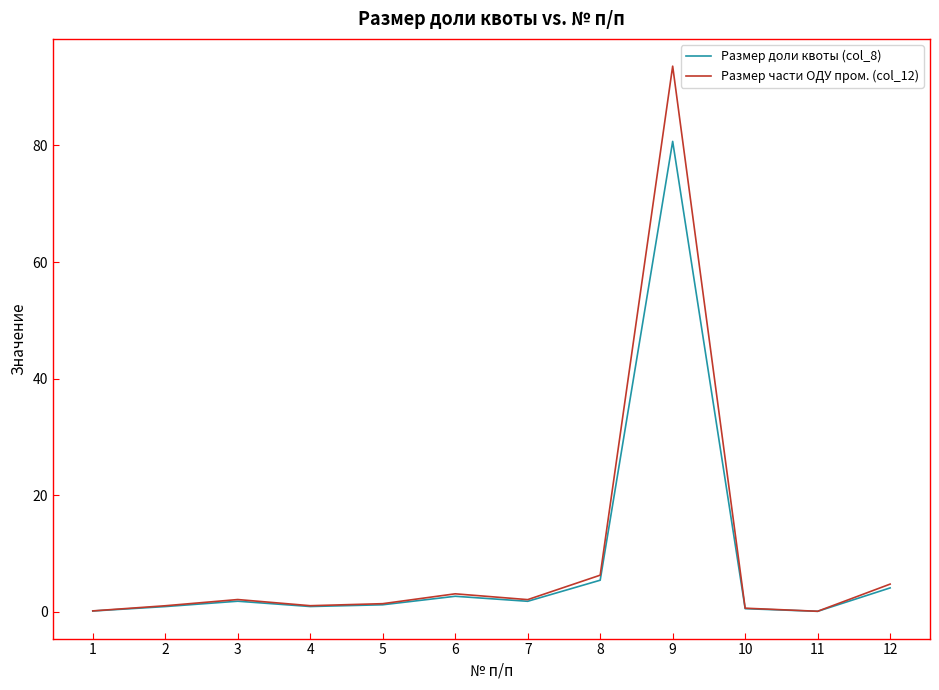

What is the total value across all series at 9?

174.3